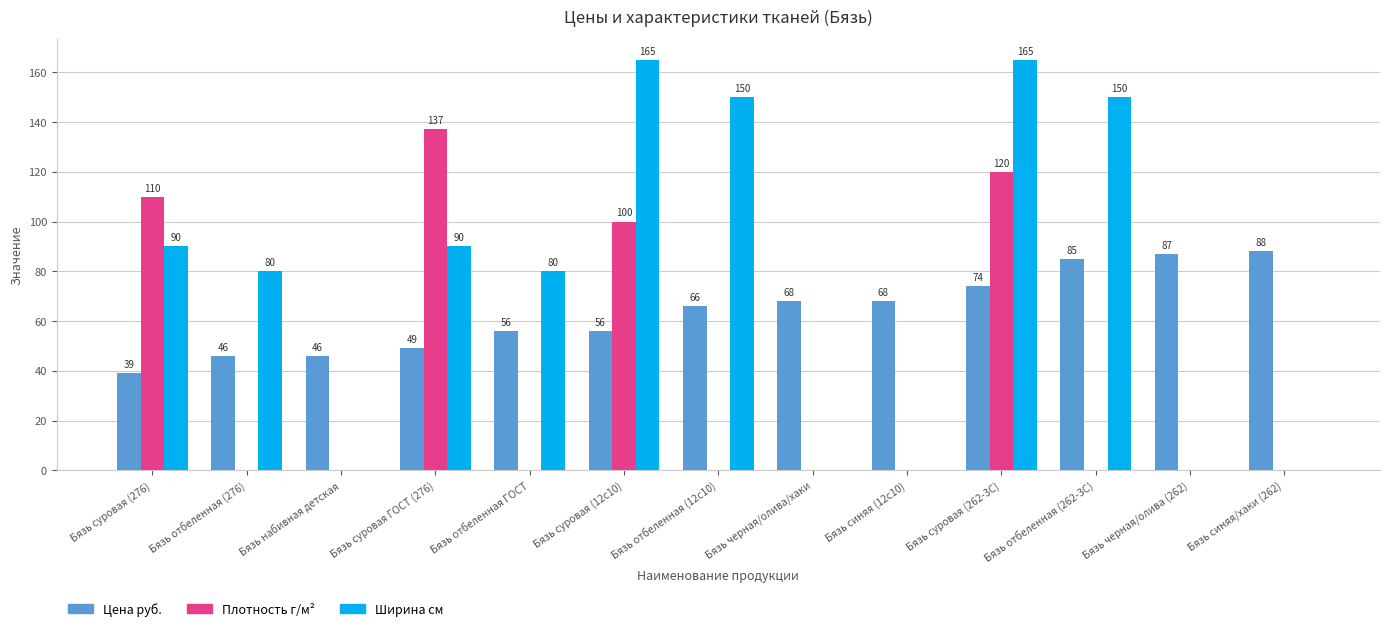

Count the number of categories in the chart.

13